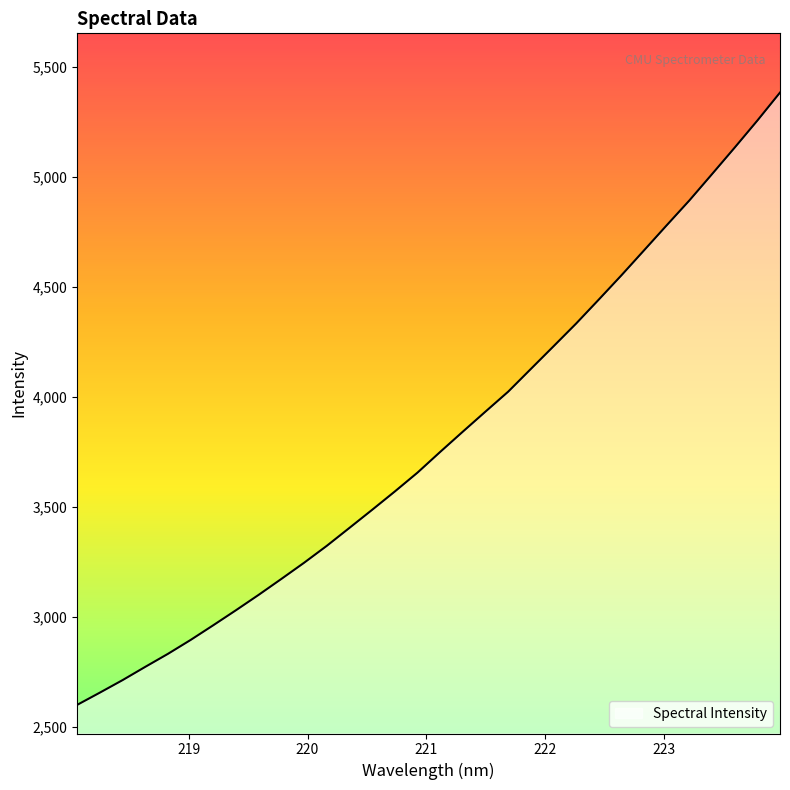

What is the difference between the maximum and minimum values?

2782.2